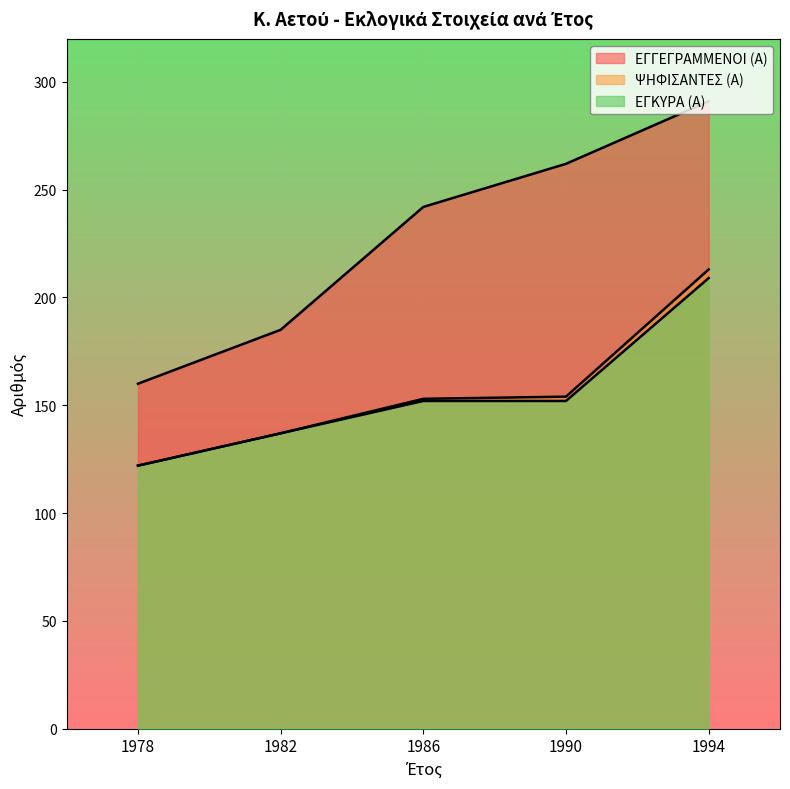

Which series has the largest total across all categories?

ΕΓΓΕΓΡΑΜΜΕΝΟΙ (Α)